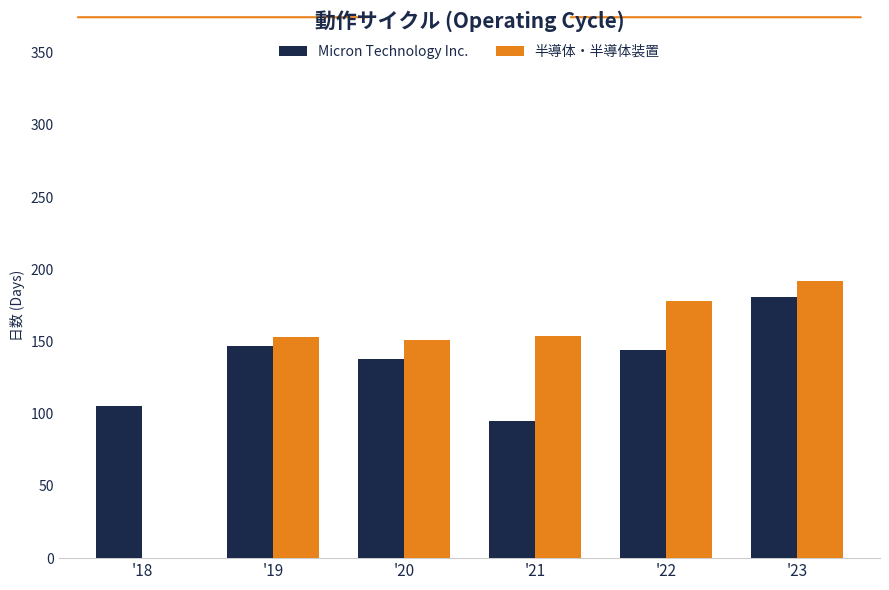

What is the greatest value displayed?

192